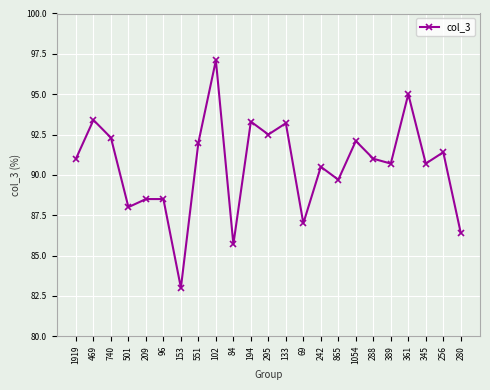

How many interior local valleys (lower than both neighbors) does the data have?

8